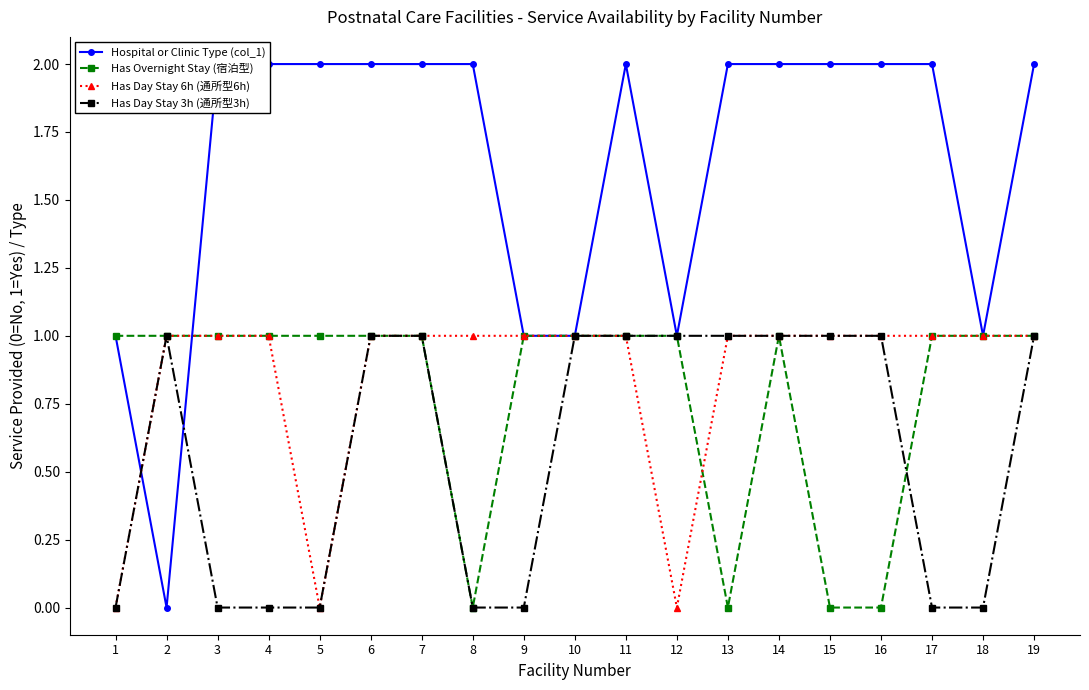

Which has a higher value, 19 or 16?

19